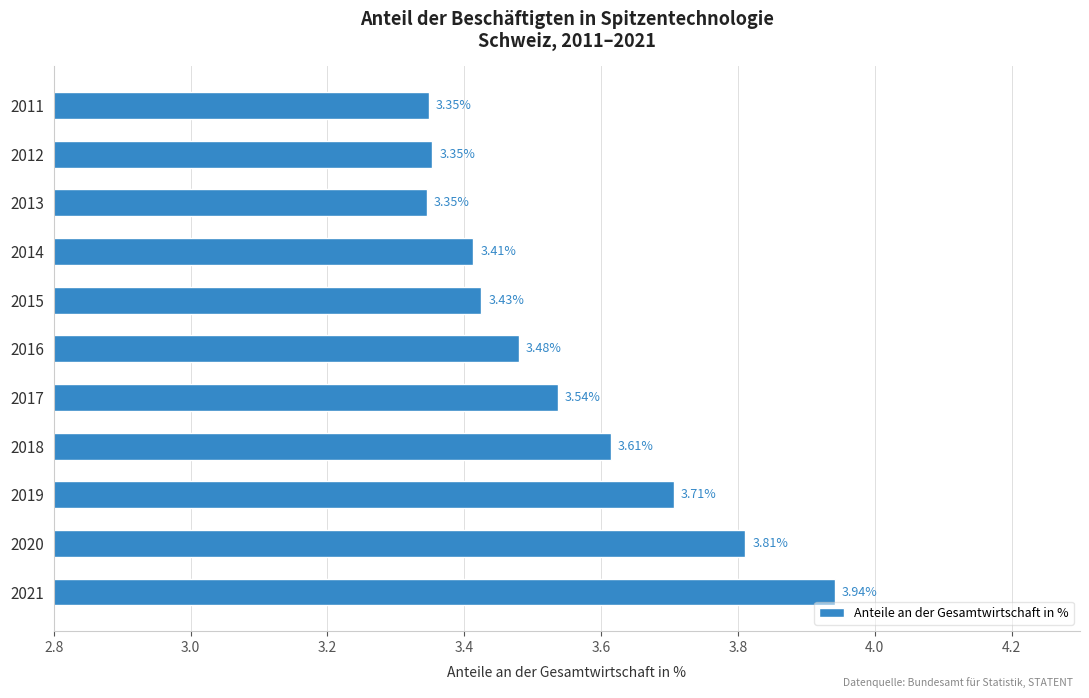

Count the number of categories in the chart.

11